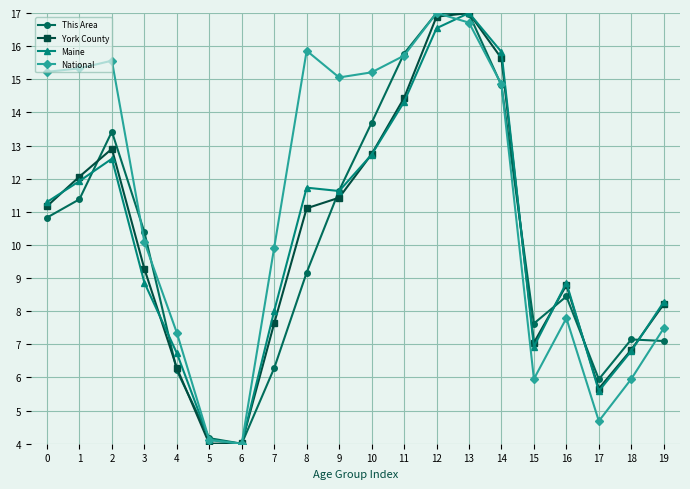

The value of National at 9 is 15.1. True or false?

True